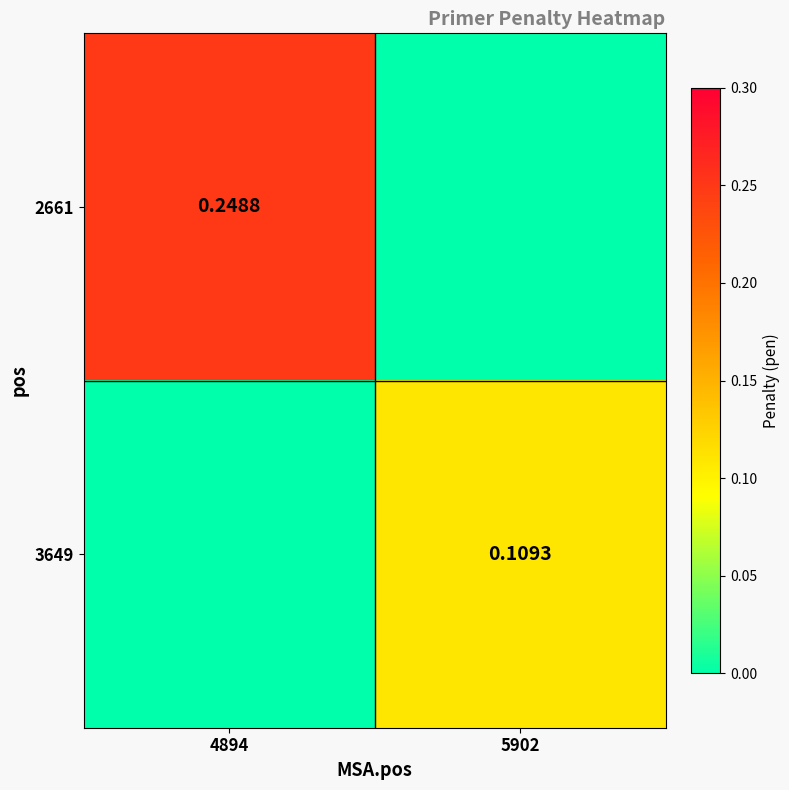

Is the value of 2661 at 4894 greater than the value of 3649 at 5902?

Yes